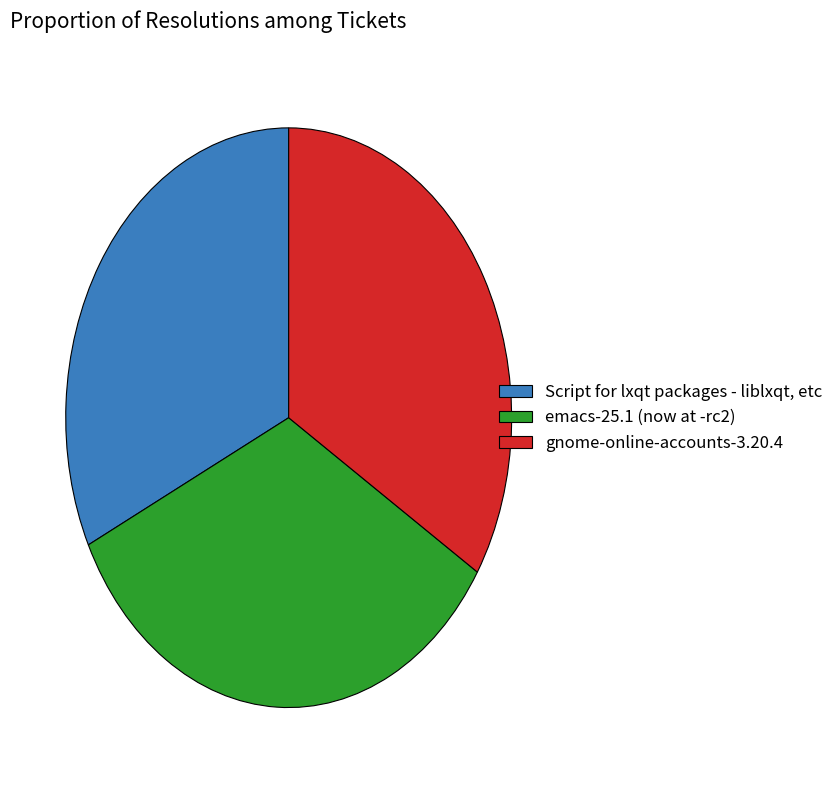

Between Script for lxqt packages - liblxqt, etc and emacs-25.1 (now at -rc2), which is larger?

emacs-25.1 (now at -rc2)